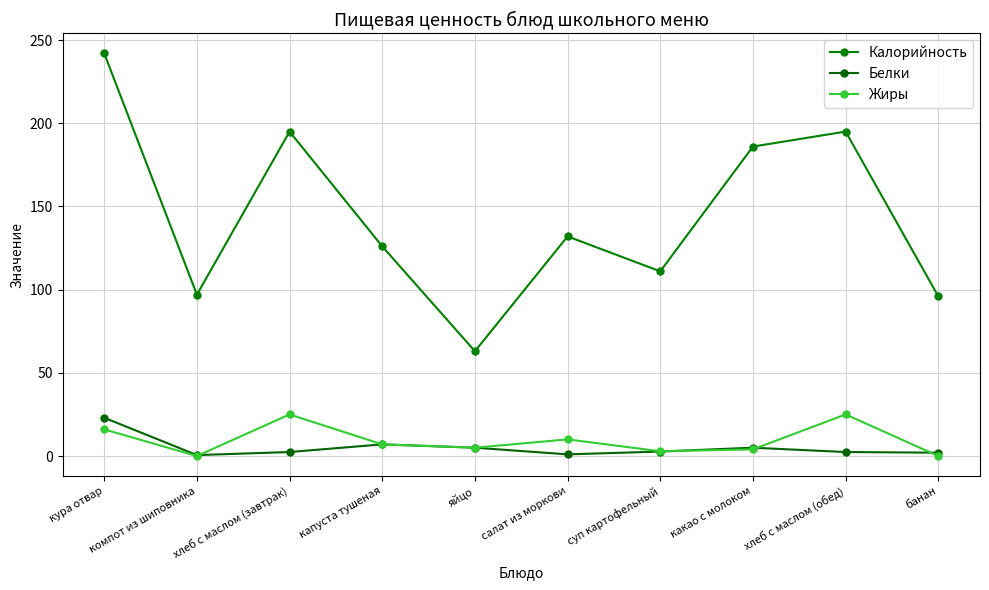

How many interior local valleys does the Калорийность series have?

3